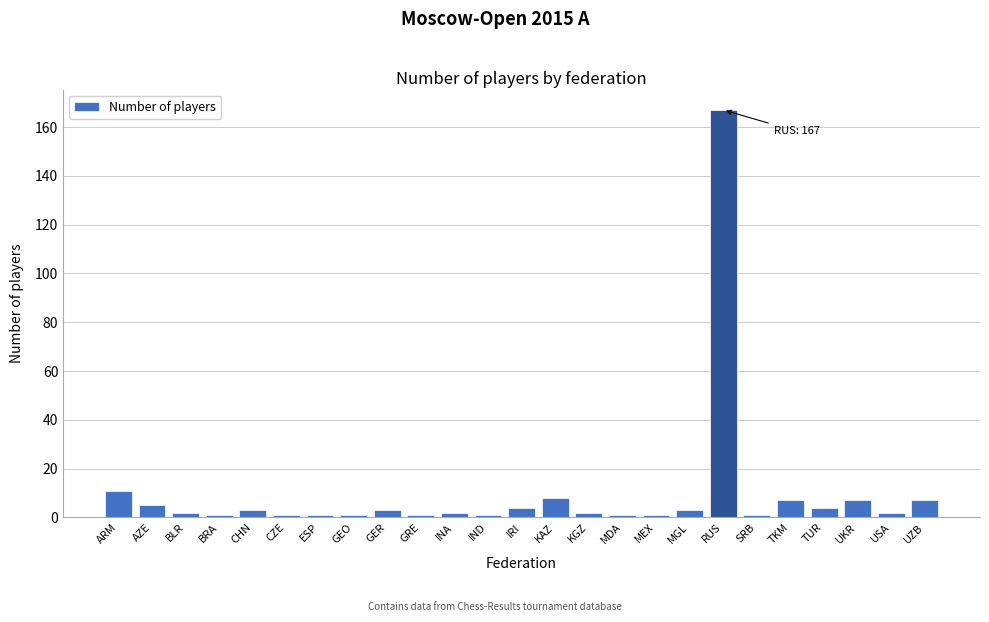

Reading left to right, list all the values displayed in this chart.

11	5	2	1	3	1	1	1	3	1	2	1	4	8	2	1	1	3	167	1	7	4	7	2	7